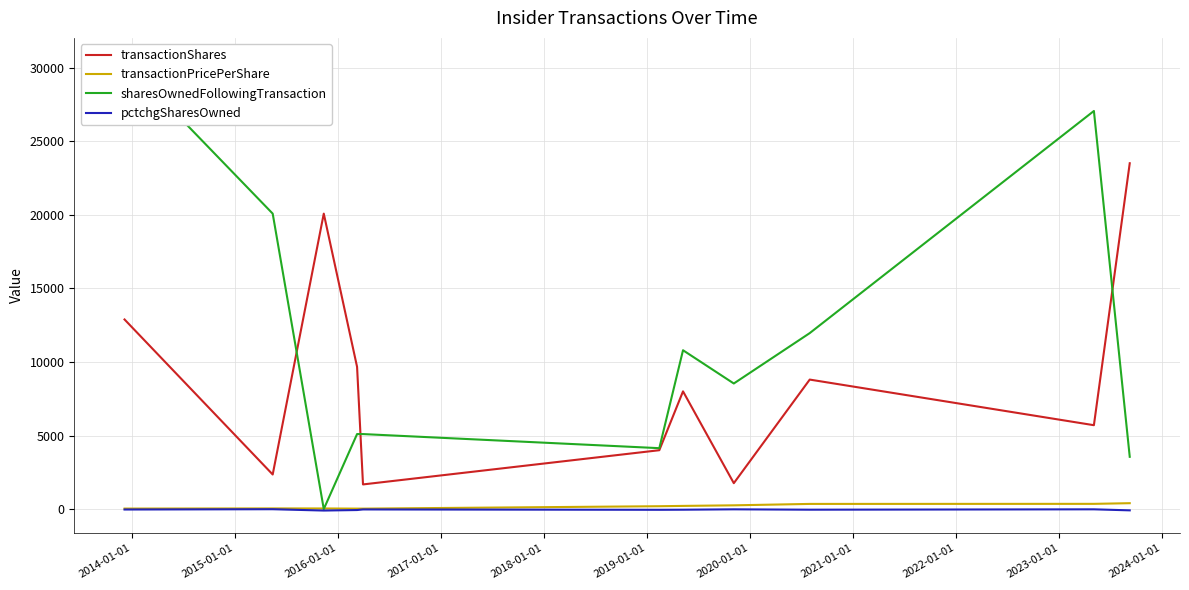

True or false: transactionPricePerShare and transactionShares cross at least once.

False